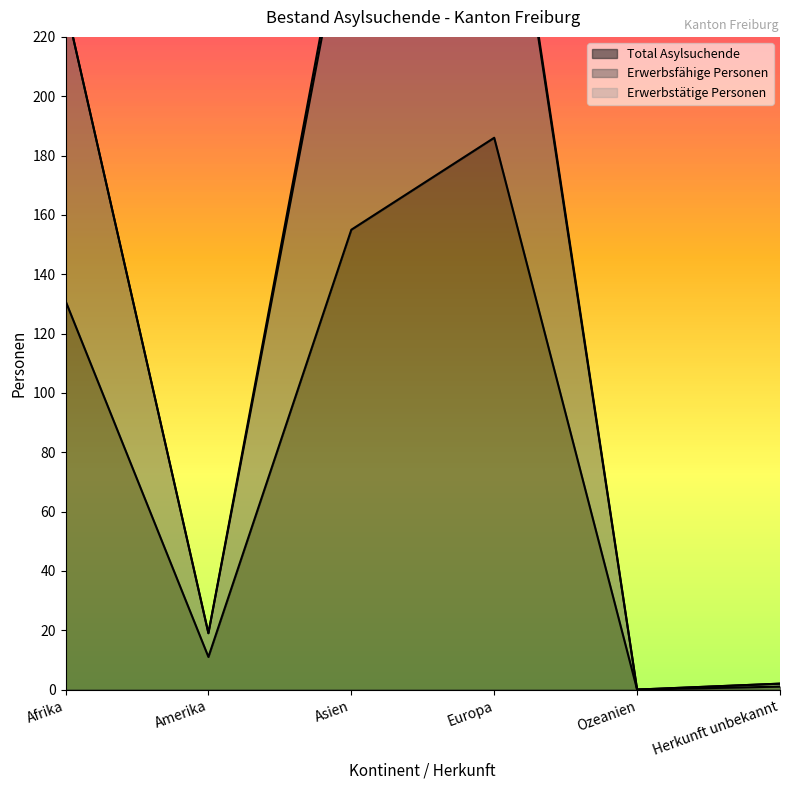

What is the label of the 1st point from the left?

Afrika